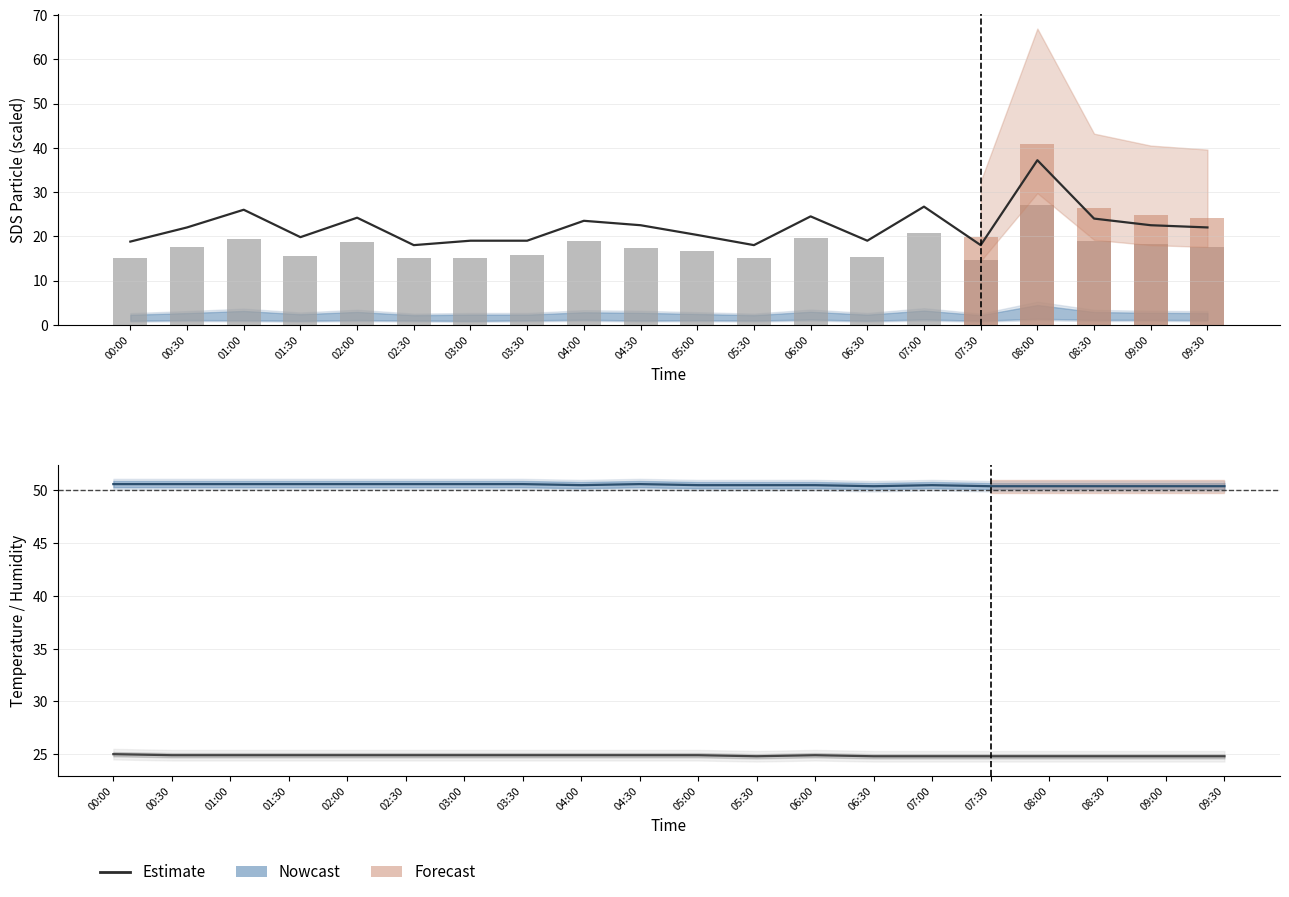

What is the sum of all Estimate values?

445.0